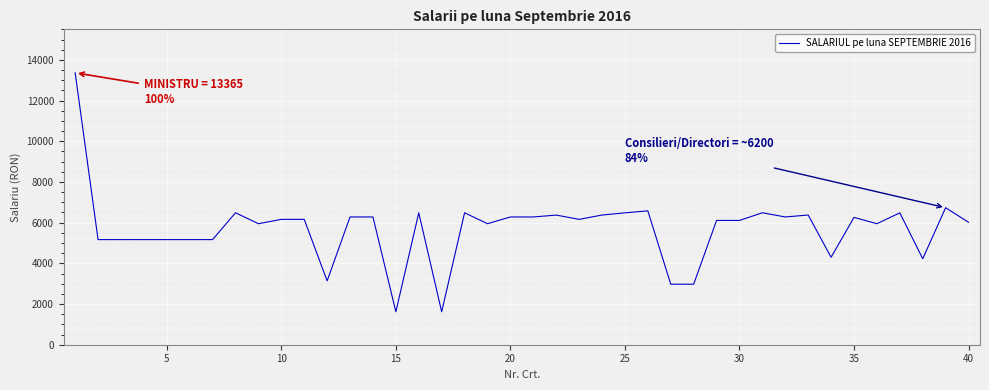

What is the sum of all values?

228751